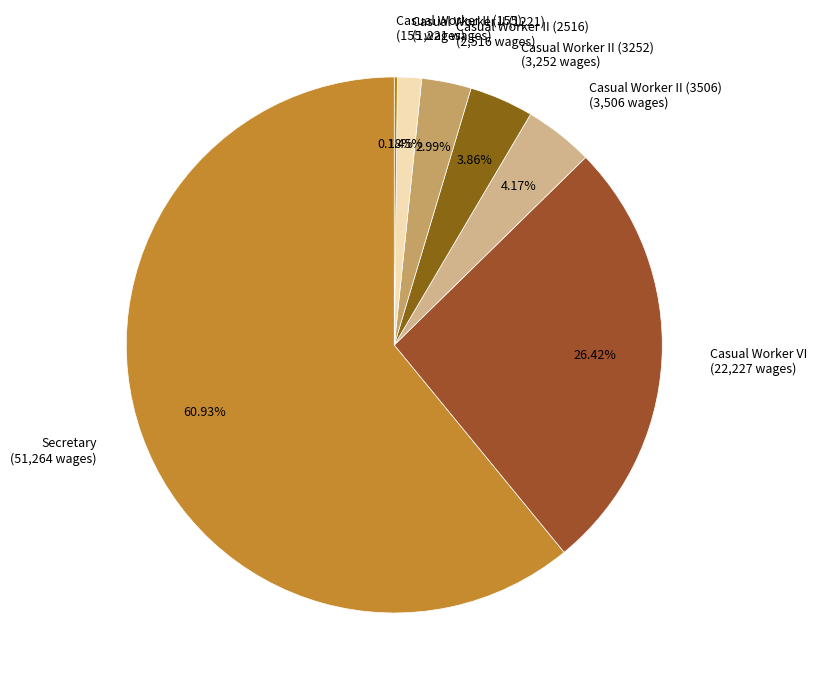

Is it true that Casual Worker VI is 26% of the pie?

True